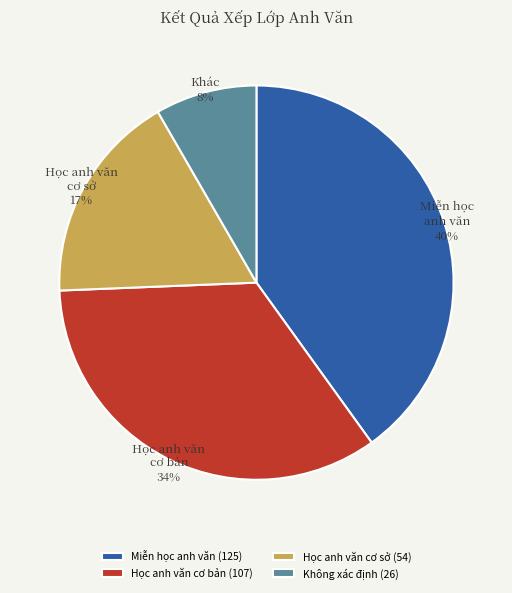

To the nearest percent, what portion does Không xác định (26) represent?

8%